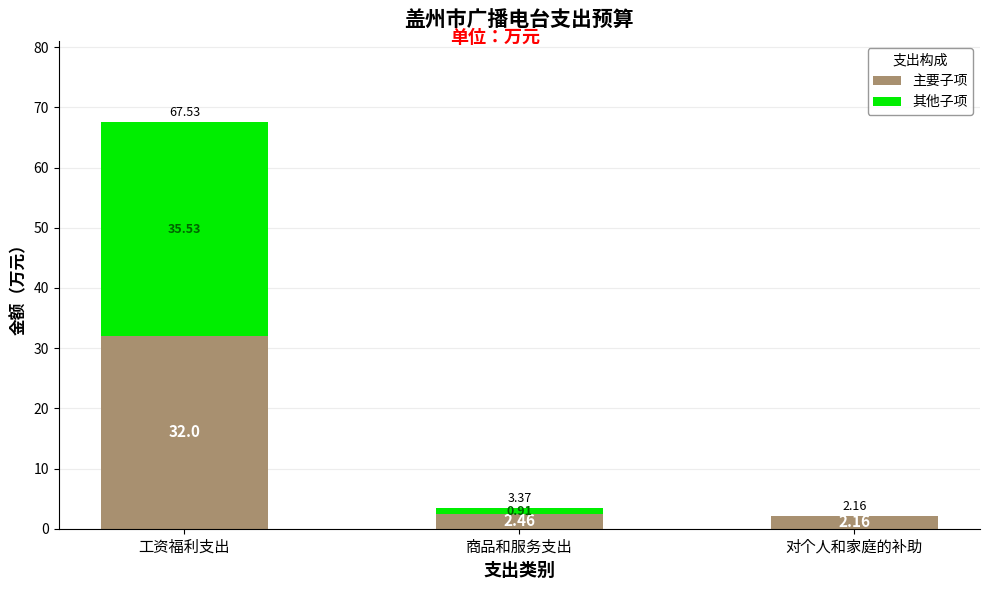

At which label is 主要子项 closest to 17?

商品和服务支出